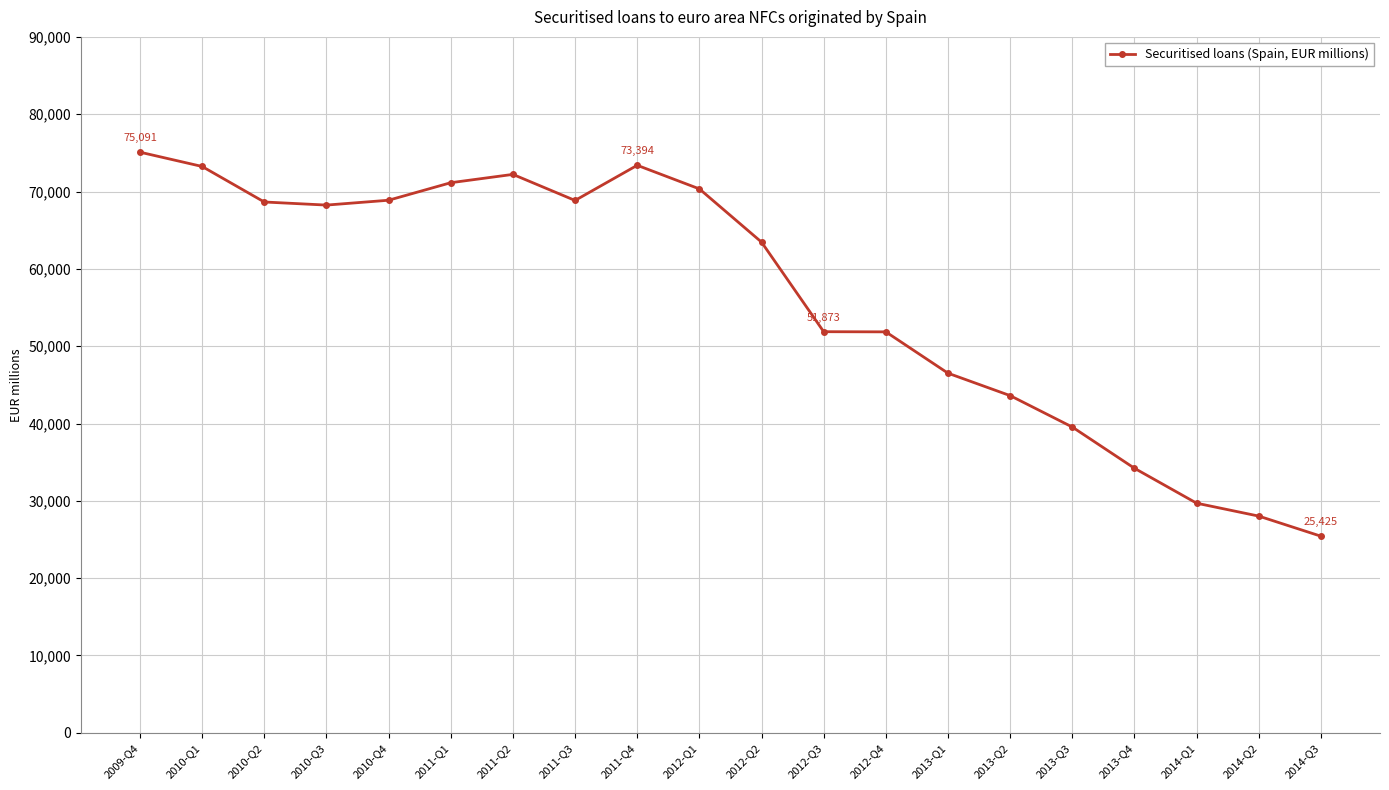

What is the minimum value shown in the chart?

25425